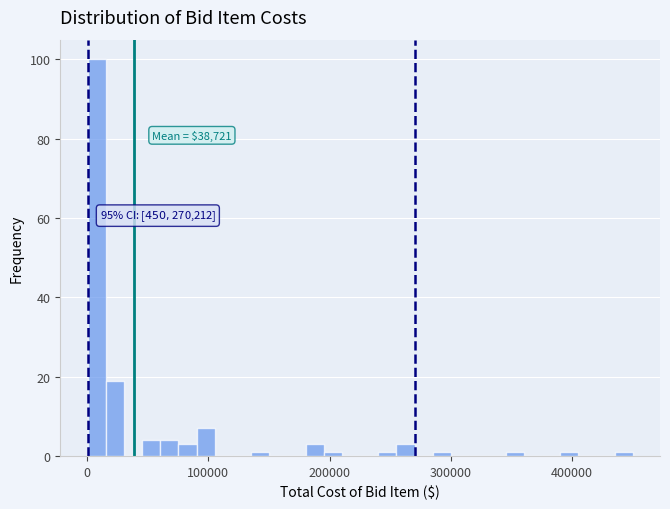

Read against the x-axis, roughly where is the centre of the tallest bar?

10000